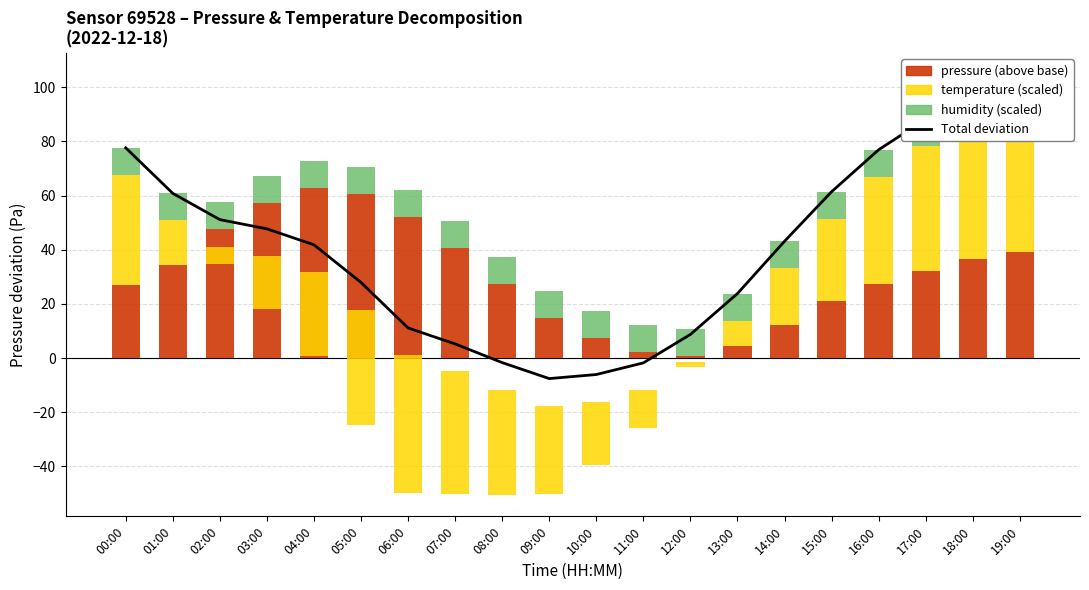

How many data points does each series have?

20